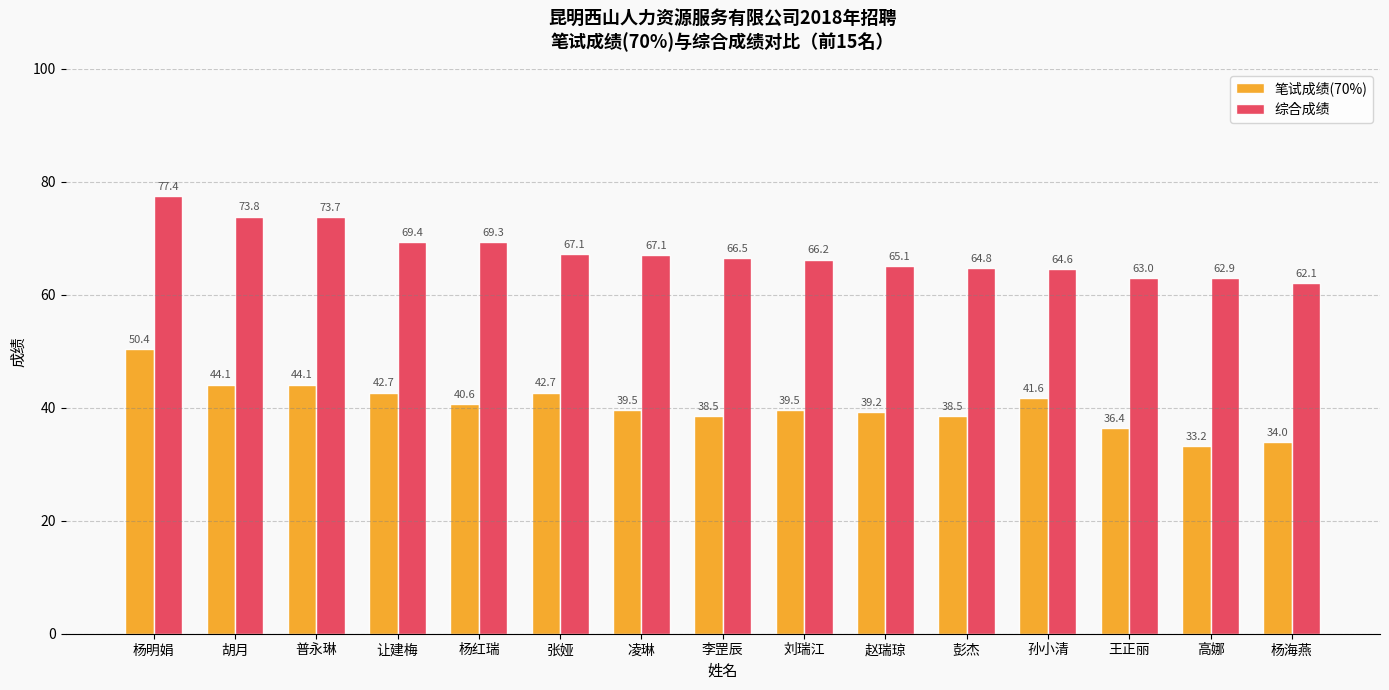

What is the difference between the maximum and minimum values in the 综合成绩 series?

15.3